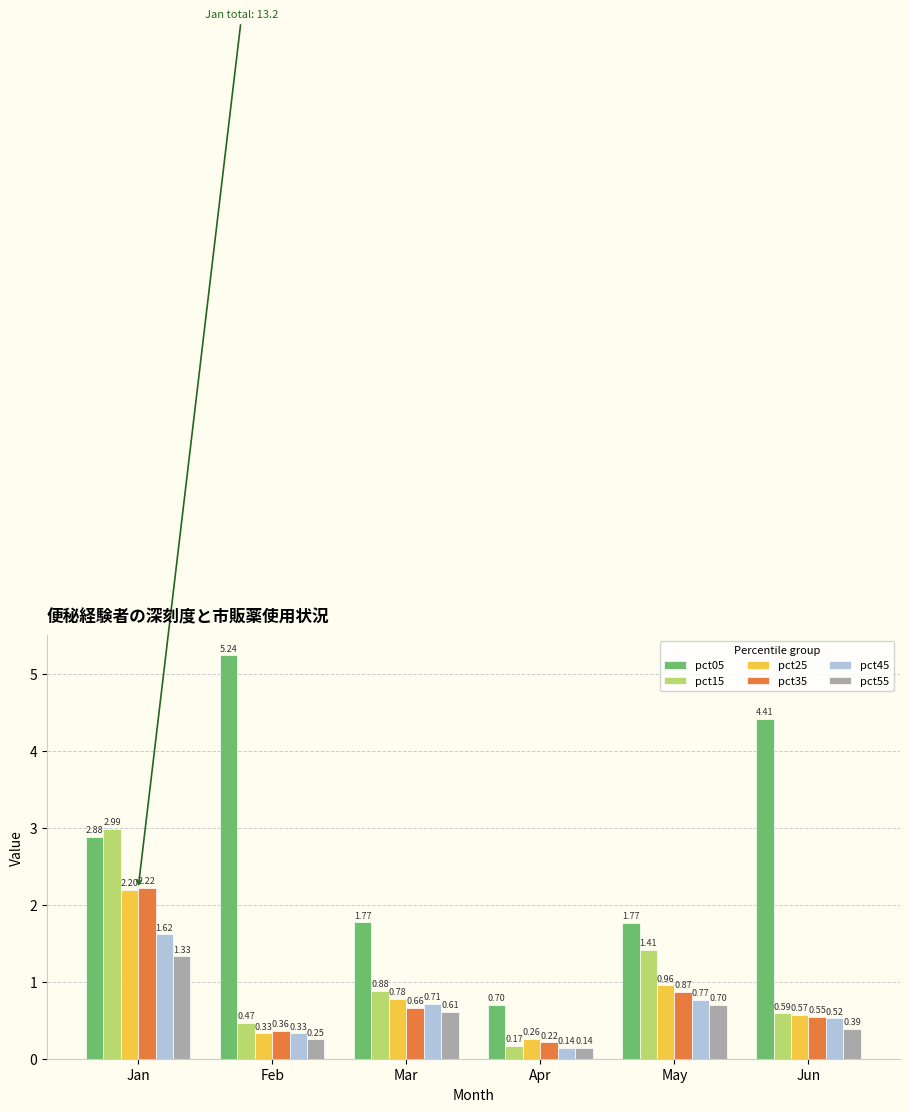

At which label is pct55 closest to 0?

Apr